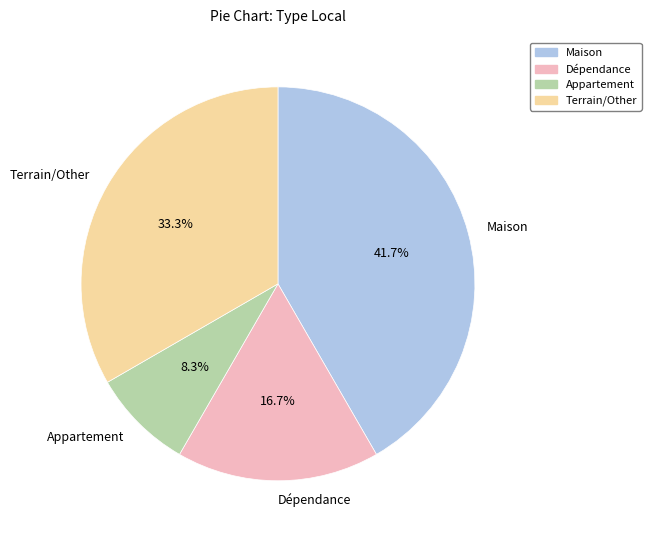

To the nearest percent, what portion does Appartement represent?

8%